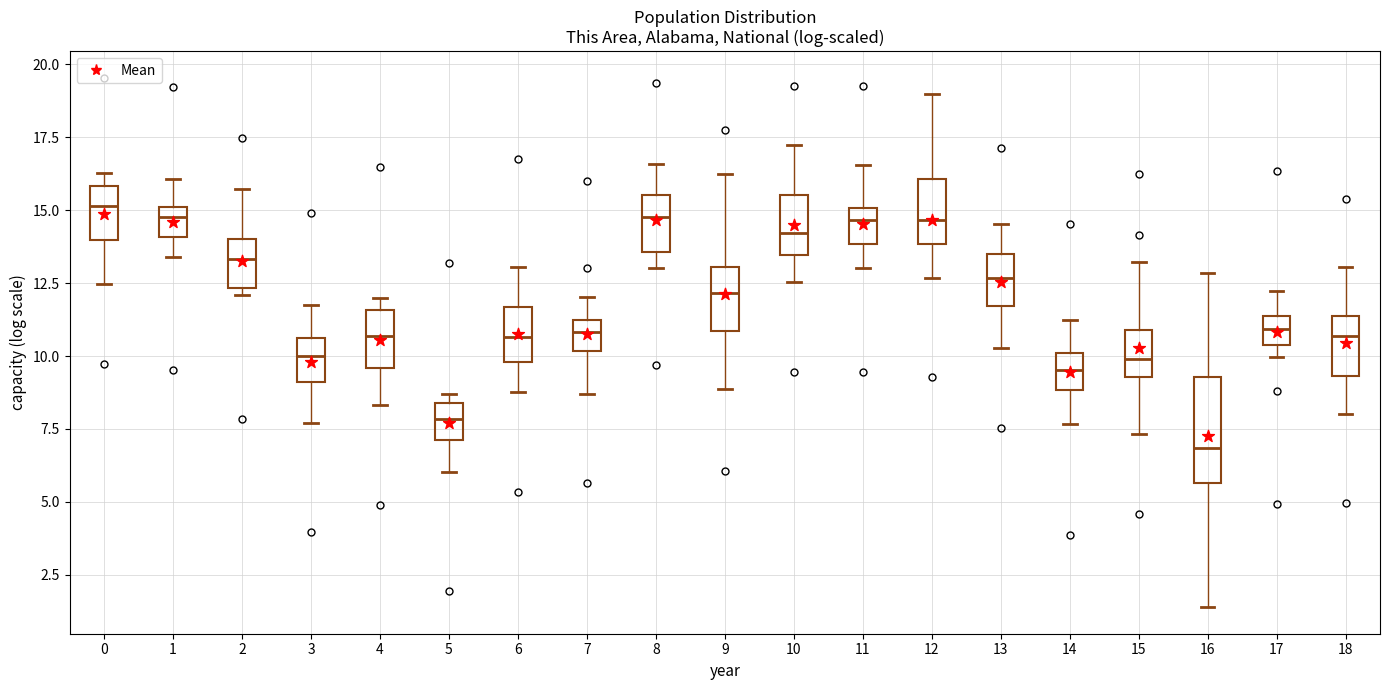

Reading left to right, read every box against the y-axis: the position of its median line, the range the box covers, and the ends of its whiskers. The values are not printed on the chart, so give them approximately, as read against the axis.

0: median 15.0, box 14.0 to 16.0, whiskers 12.5 to 16.5
1: median 15.0 (just below the box's upper edge), box 14.0 to 15.0, whiskers 13.5 to 16.0
2: median 13.5, box 12.5 to 14.0, whiskers 12.0 to 15.5
3: median 10.0, box 9.0 to 10.5, whiskers 7.5 to 12.0
4: median 10.5, box 9.5 to 11.5, whiskers 8.5 to 12.0
5: median 8.0, box 7.0 to 8.5, whiskers 6.0 to 8.5 (just above the box's upper edge)
6: median 10.5, box 10.0 to 11.5, whiskers 9.0 to 13.0
7: median 11.0 (inside the box), box 10.0 to 11.0, whiskers 8.5 to 12.0
8: median 15.0, box 13.5 to 15.5, whiskers 13.0 to 16.5
9: median 12.0, box 11.0 to 13.0, whiskers 9.0 to 16.0
10: median 14.0, box 13.5 to 15.5, whiskers 12.5 to 17.0
11: median 14.5, box 14.0 to 15.0, whiskers 13.0 to 16.5
12: median 14.5, box 14.0 to 16.0, whiskers 12.5 to 19.0
13: median 12.5, box 11.5 to 13.5, whiskers 10.5 to 14.5
14: median 9.5, box 9.0 to 10.0, whiskers 7.5 to 11.0
15: median 10.0, box 9.5 to 11.0, whiskers 7.5 to 13.0
16: median 7.0, box 5.5 to 9.5, whiskers 1.5 to 13.0
17: median 11.0, box 10.5 to 11.5, whiskers 10.0 to 12.0
18: median 10.5, box 9.5 to 11.5, whiskers 8.0 to 13.0